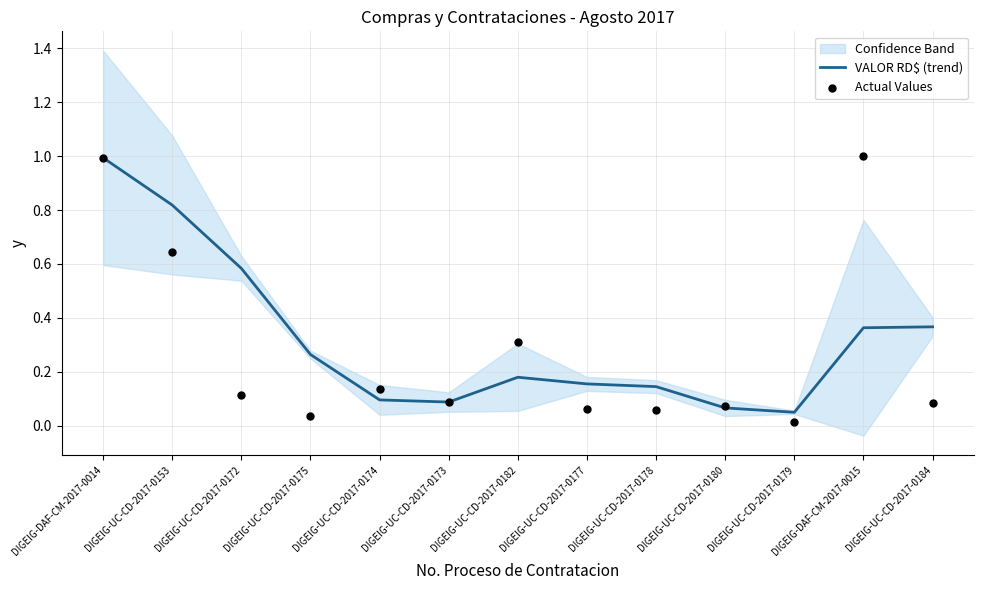

At how many categories does at least one series exceed 0?

13